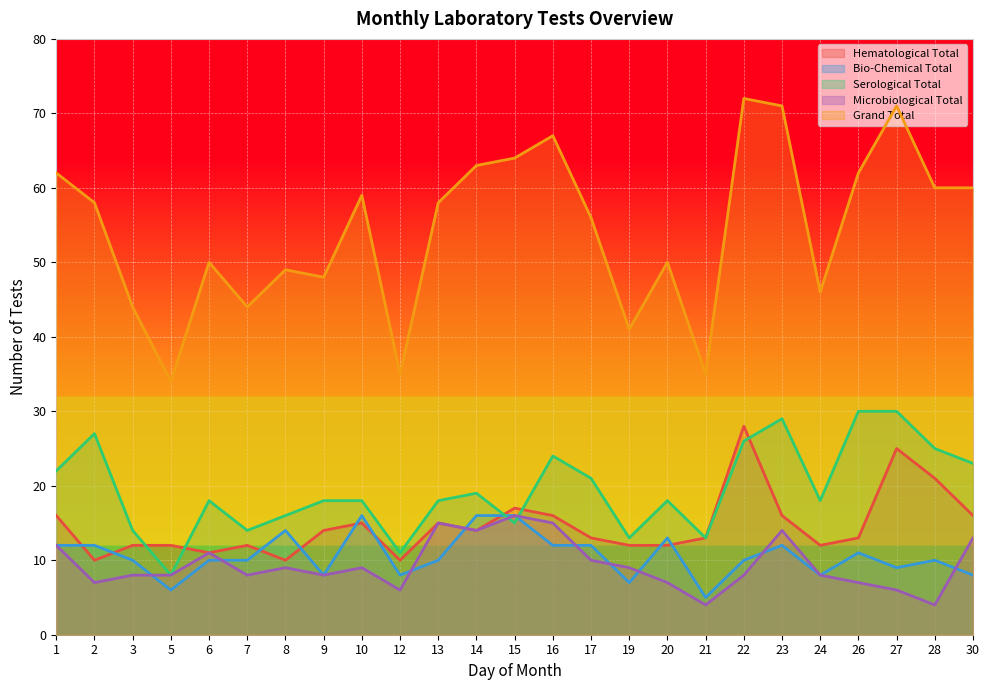

Where does the Serological Total series first go above 18?

1